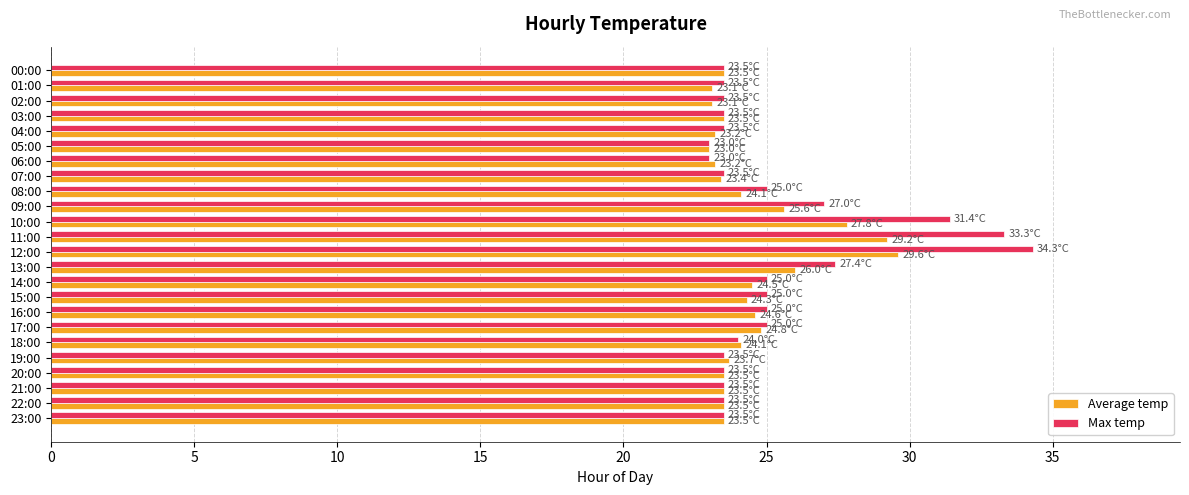

Is it true that Average temp equals 23.5 at 00:00?

True